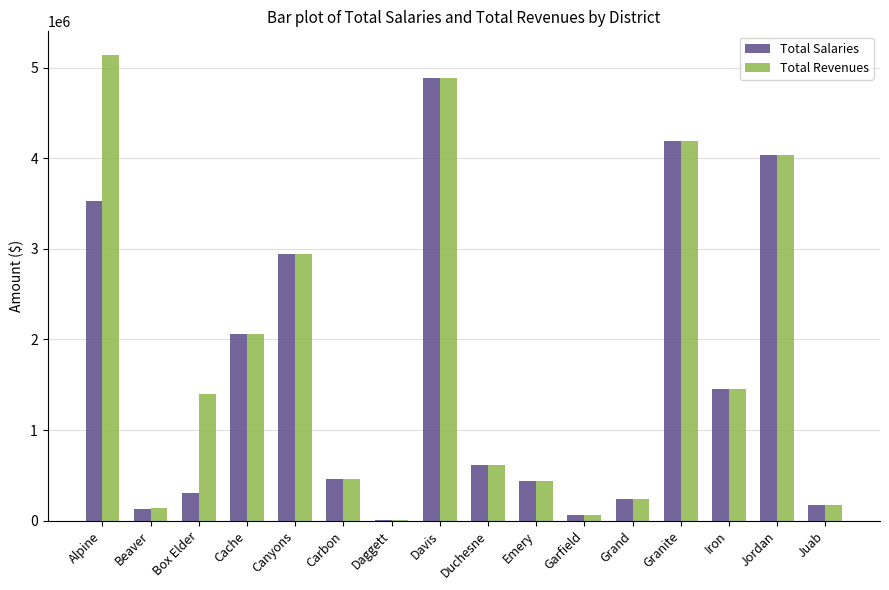

What is the maximum value for Total Revenues?

5143811.0